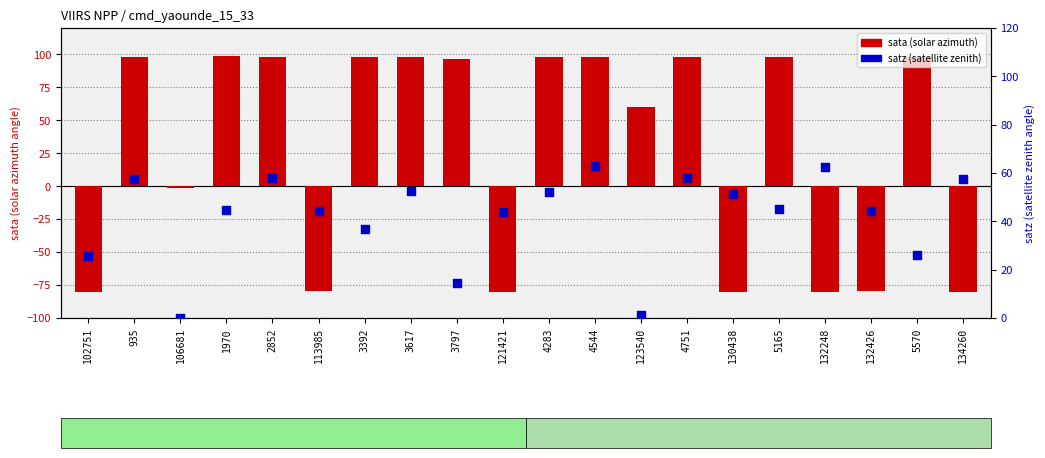

At how many categories does at least one series exceed 70?

11